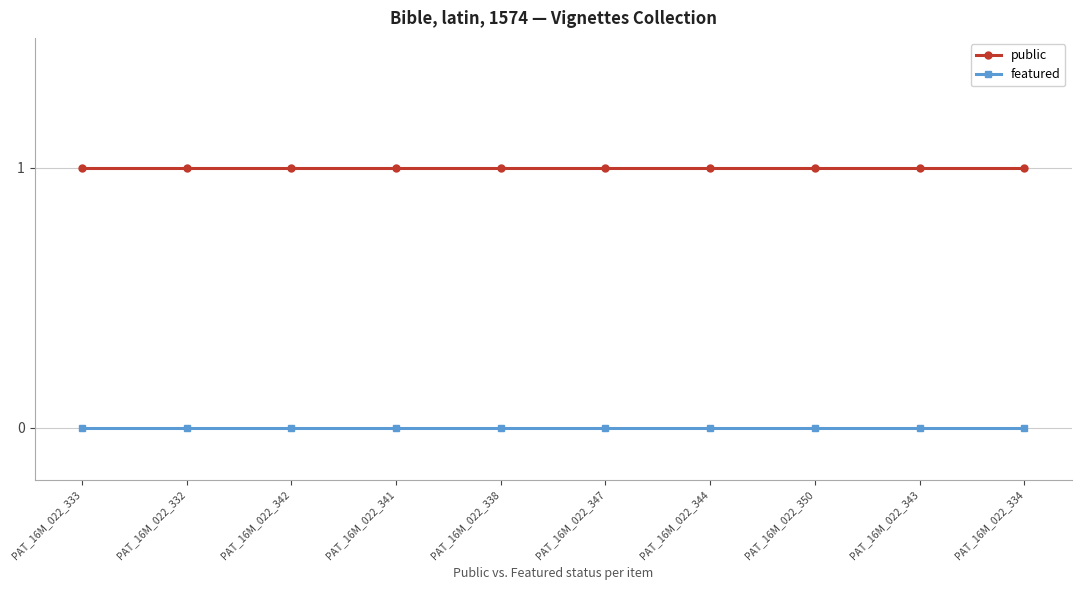

What is the total value across all series at PAT_16M_022_334?

1